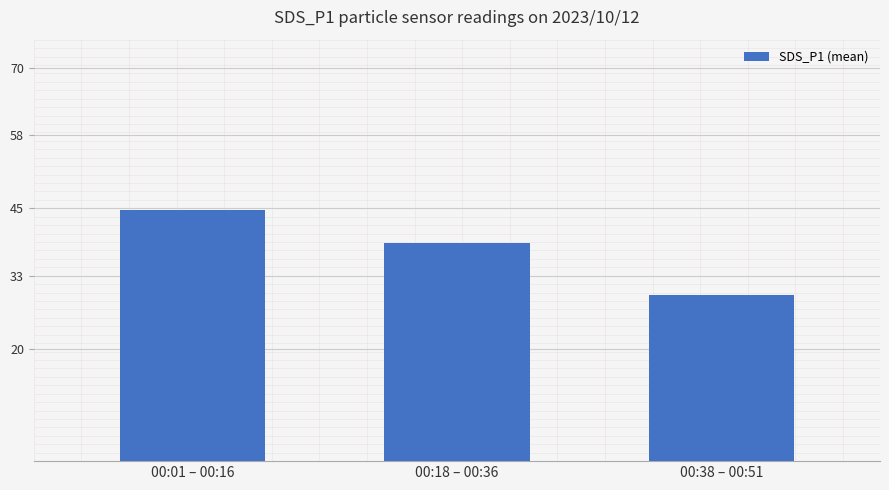

List the labels in order of value, smallest first.

00:38 – 00:51, 00:18 – 00:36, 00:01 – 00:16